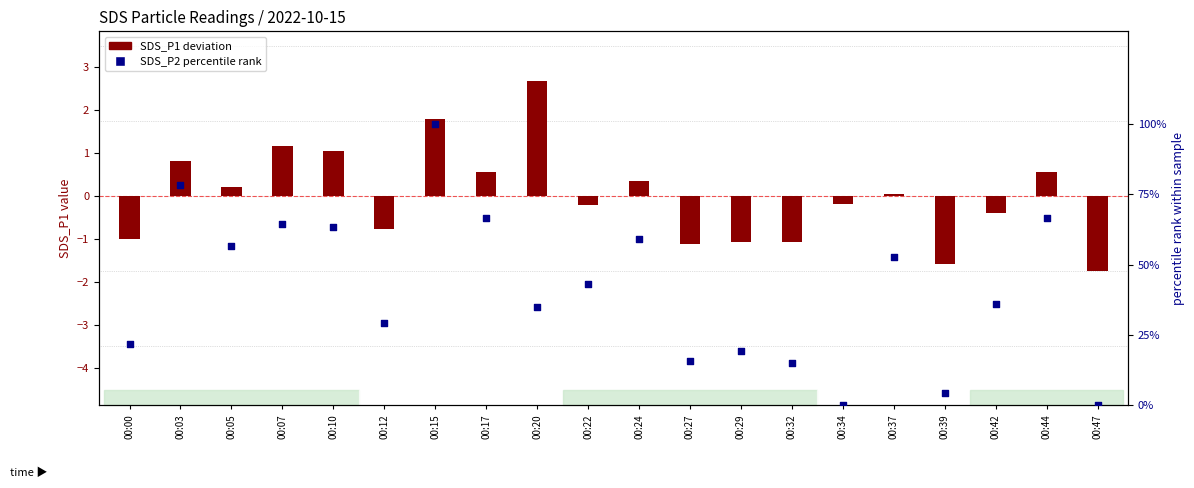

Which series contains the highest Y value?

SDS_P2 percentile